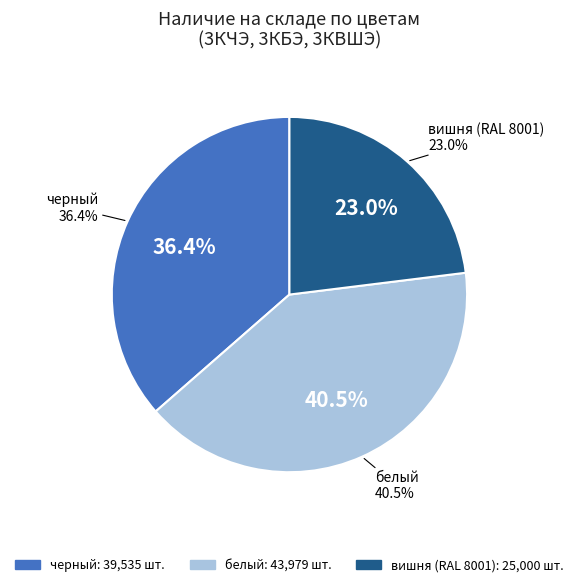

How many segments does this pie chart have?

3